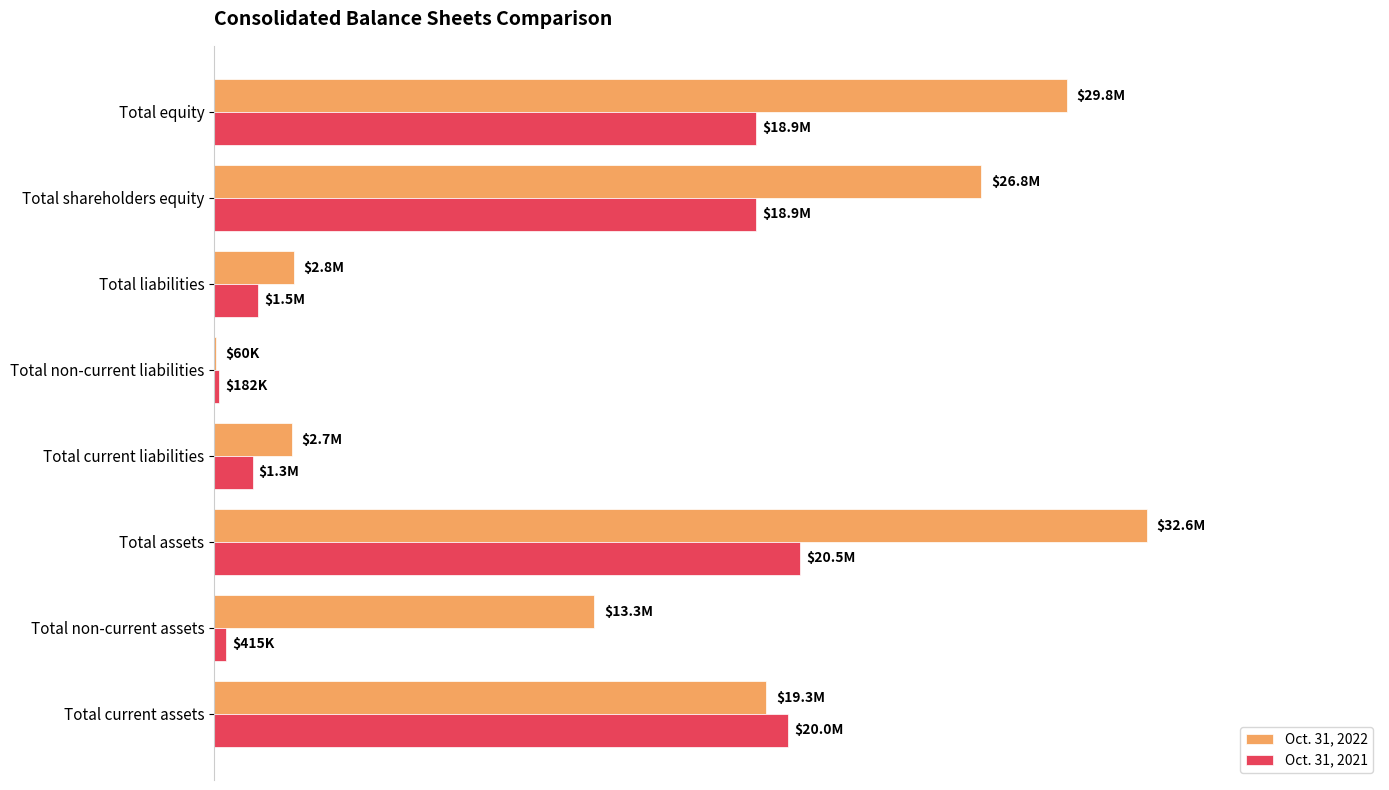

At which category is the sum across all series the highest?

Total assets